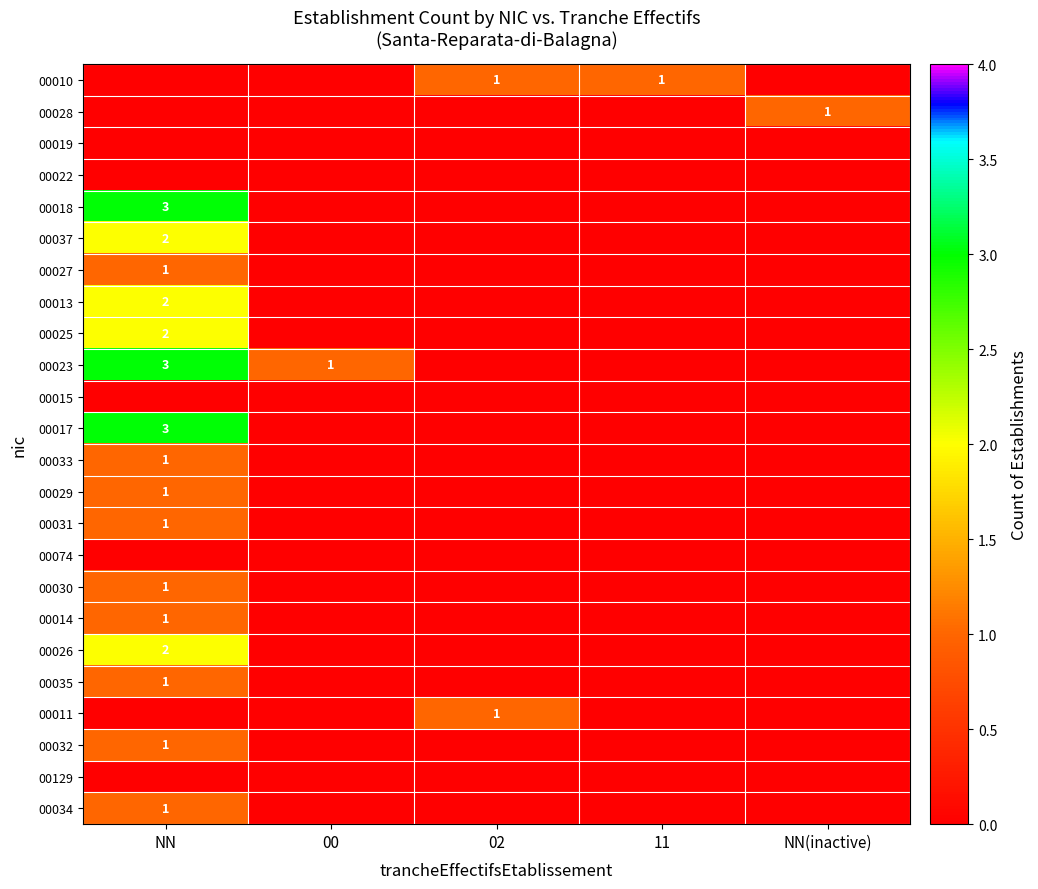

Which category has the highest value in the 00017 series?

NN